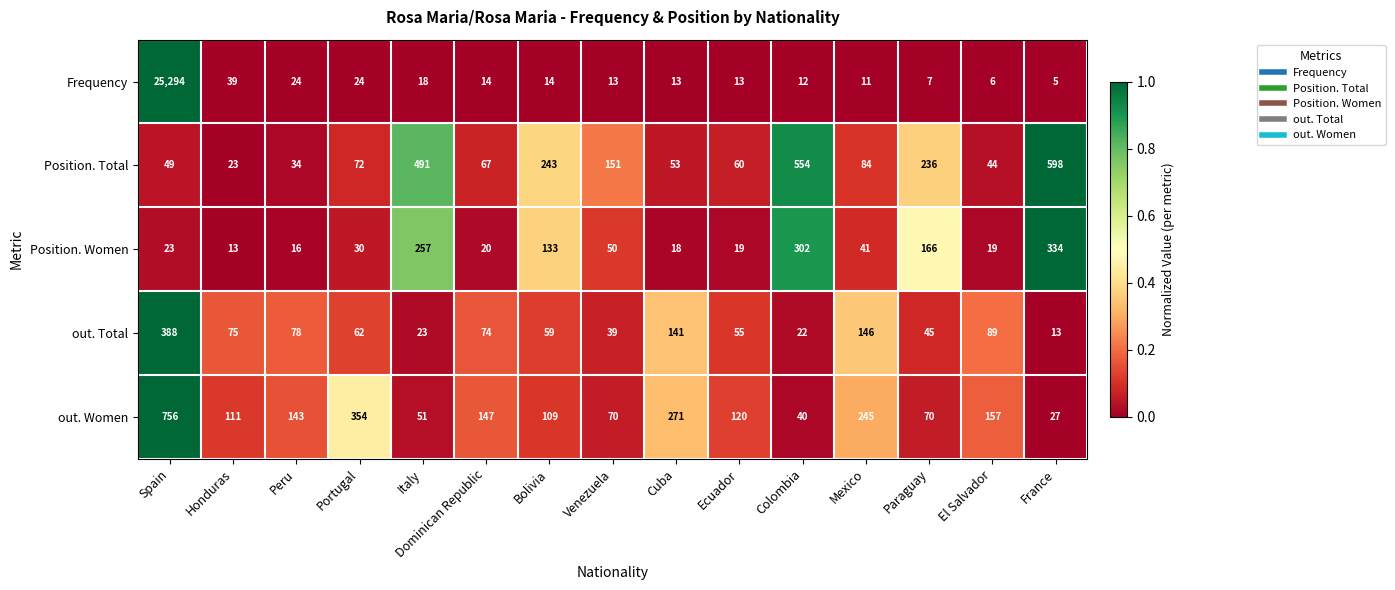

At which category is the sum across all series the highest?

Spain